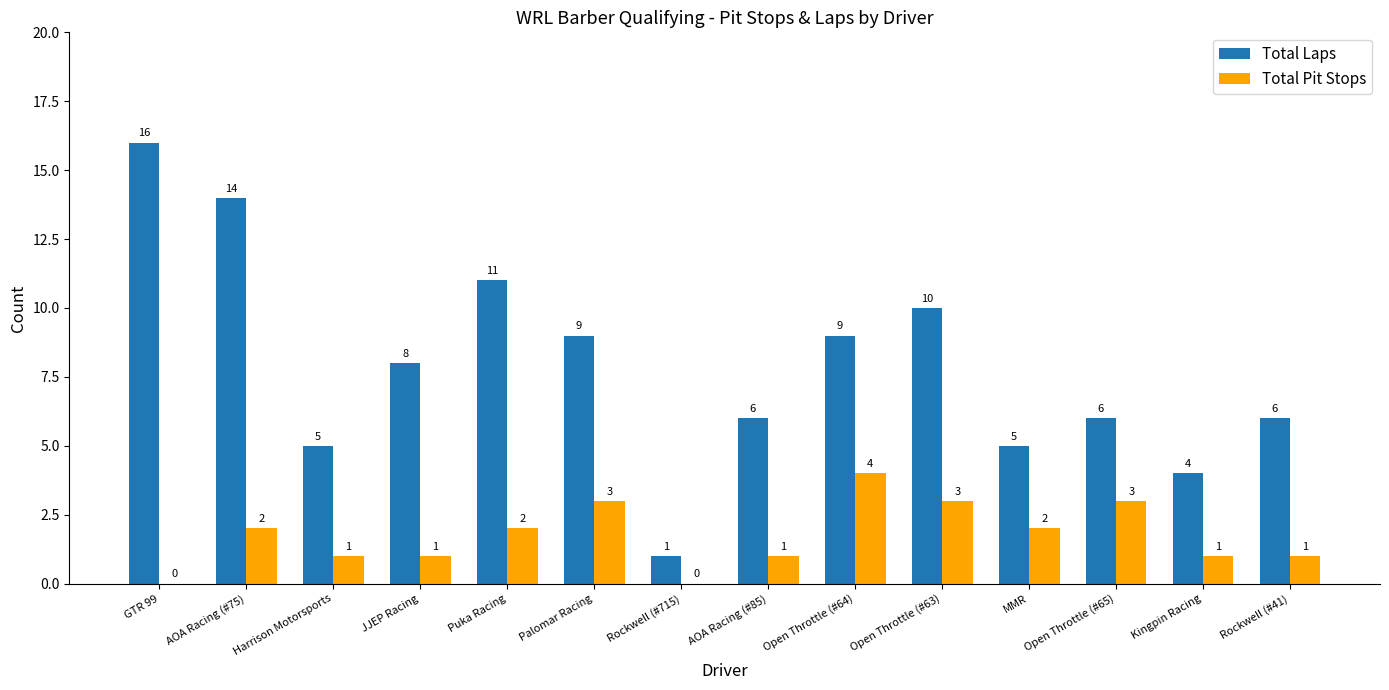

Between Rockwell (#715) and MMR, which series saw the biggest shift?

Total Laps